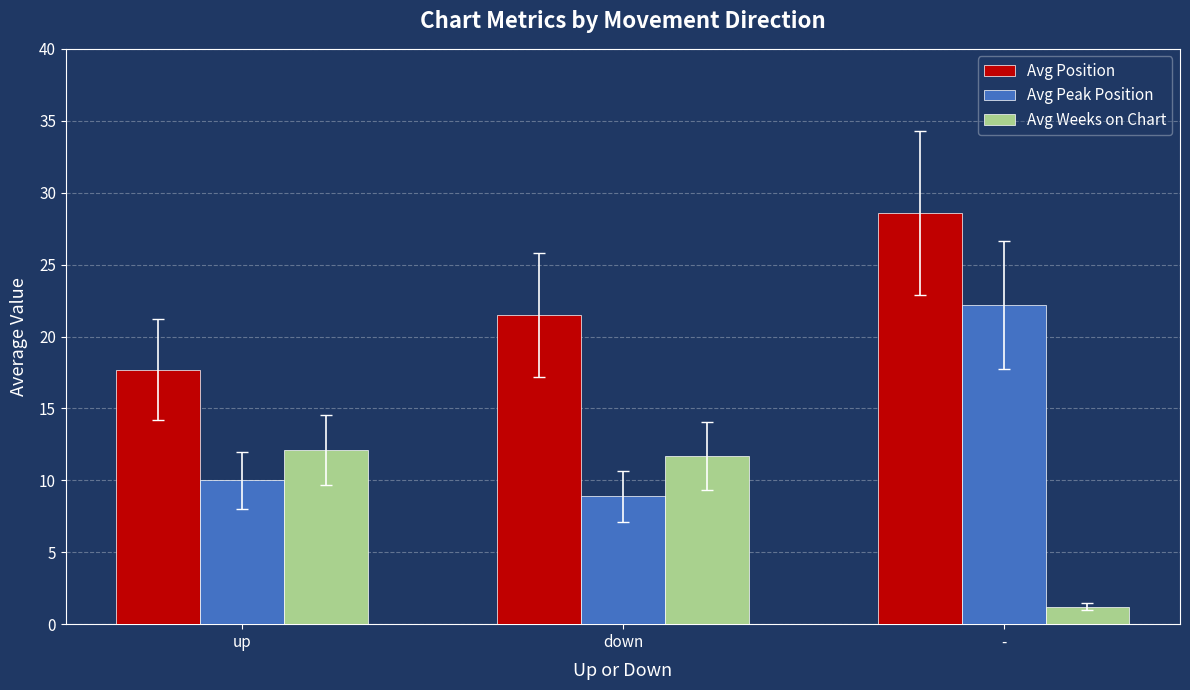

At up, list the series in order from largest to smallest.

Avg Position, Avg Weeks on Chart, Avg Peak Position